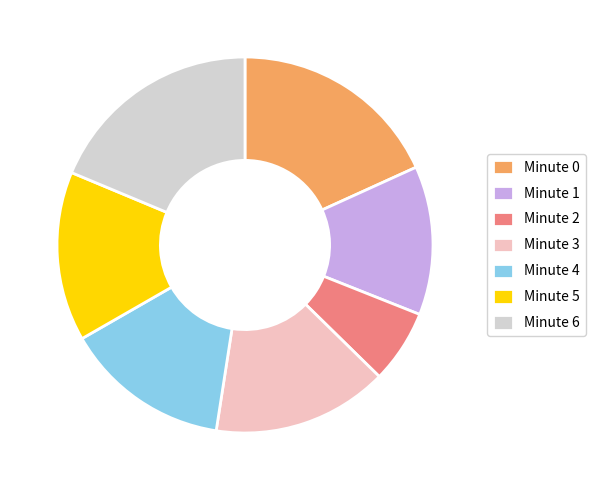

How many segments does this pie chart have?

7